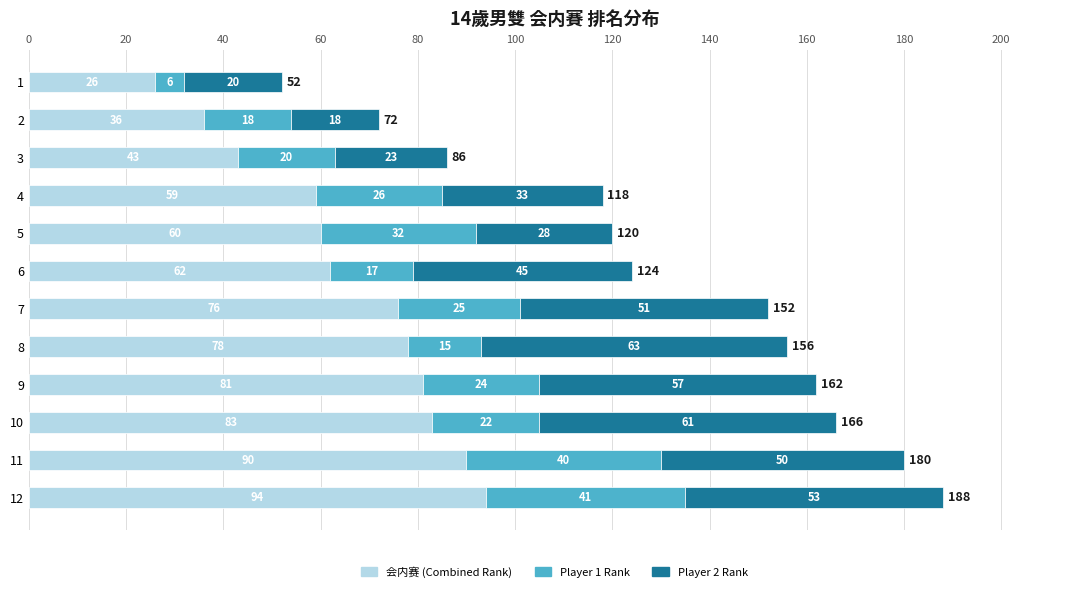

What is the highest value of the 会内赛 (Combined Rank) series?

94